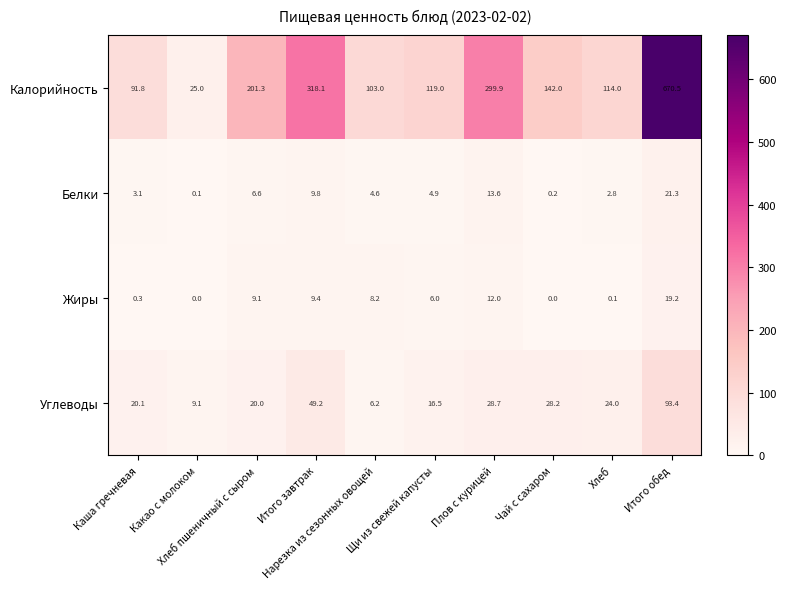

At how many categories does at least one series exceed 264?

3